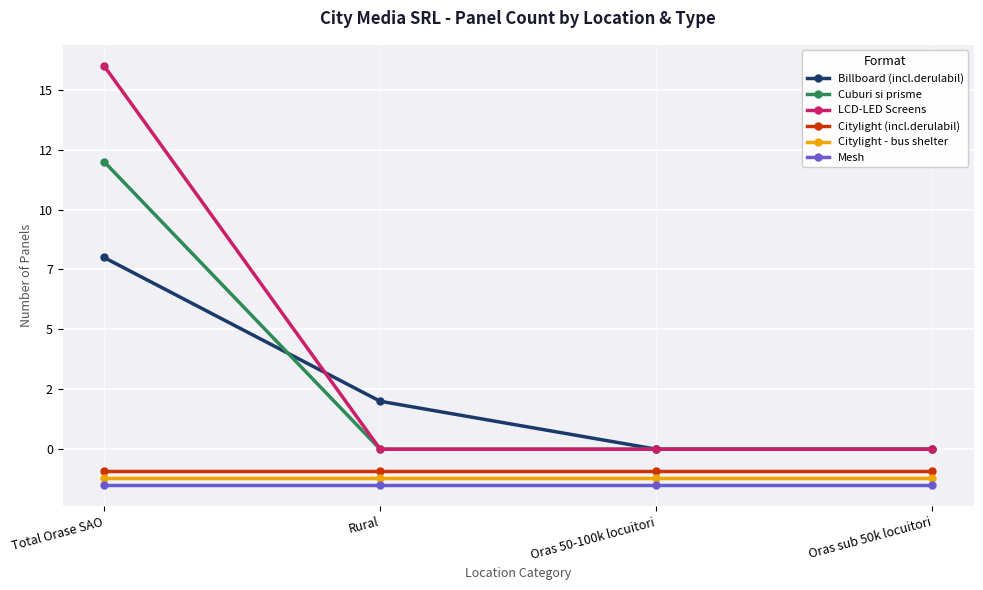

True or false: Citylight - bus shelter has more than 2 points higher than both neighbors.

False